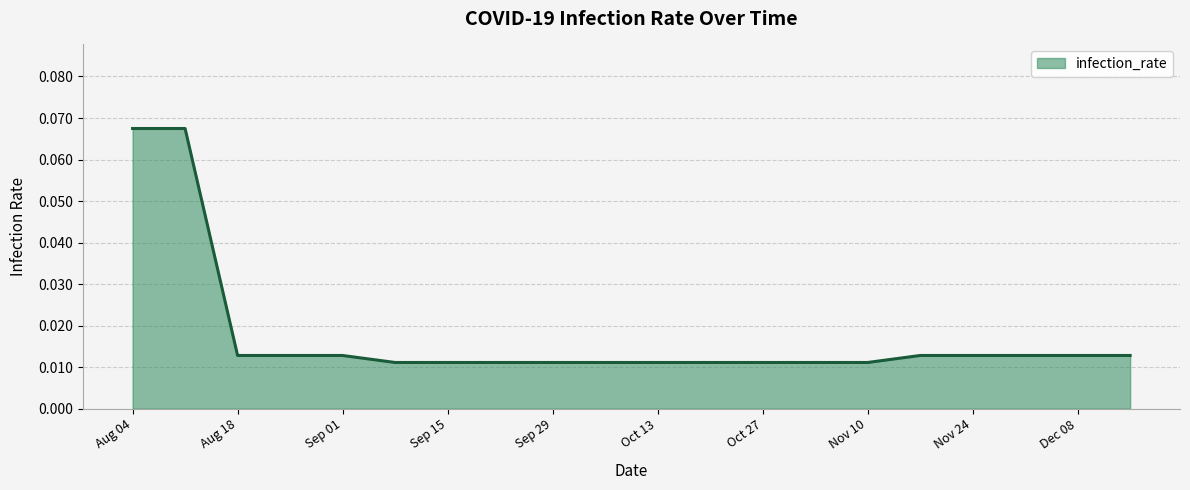

Count the number of categories in the chart.

20